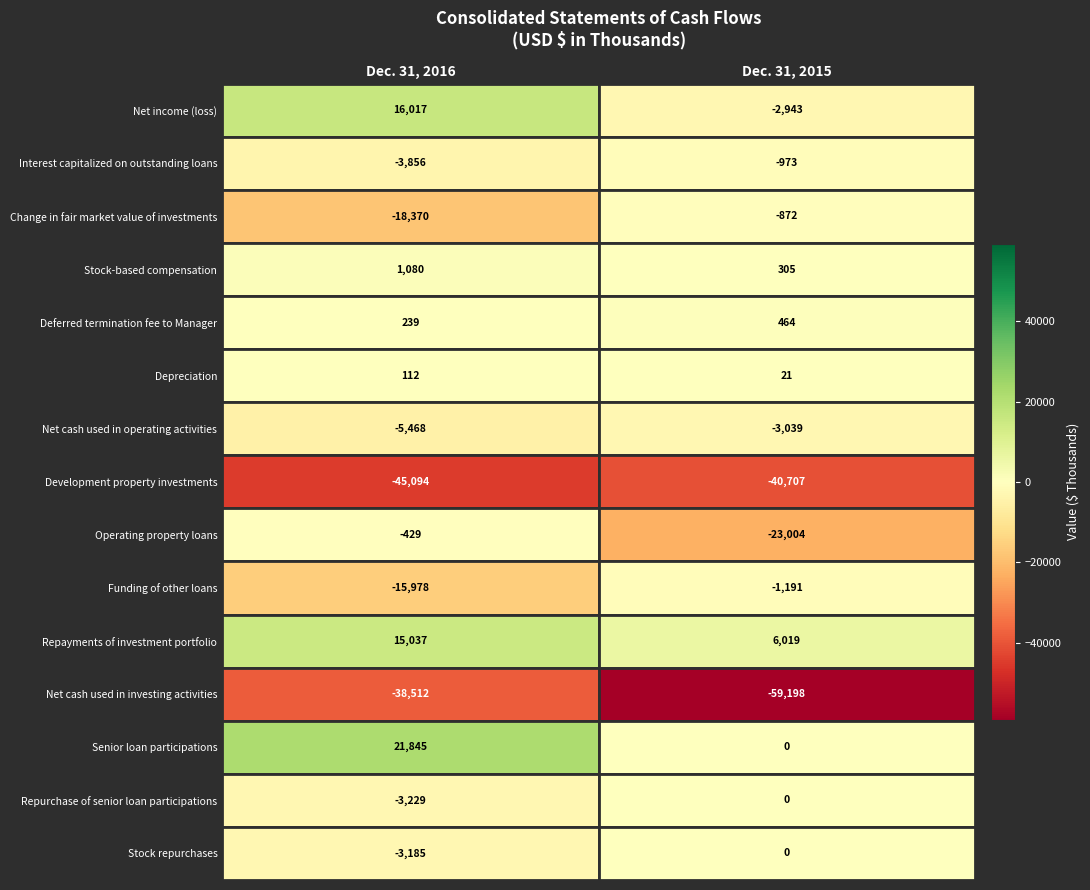

Which category has the highest value in the Net income (loss) series?

Dec. 31, 2016